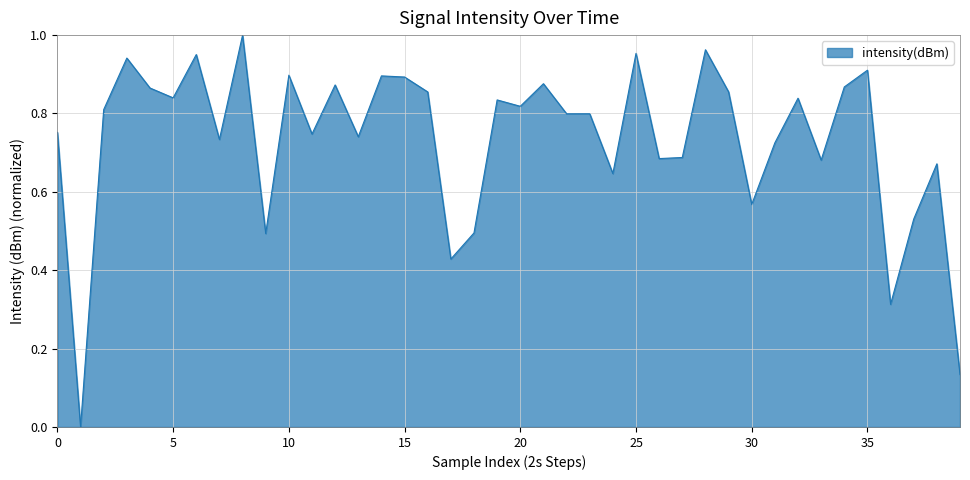

How many lines are shown in the chart?

1